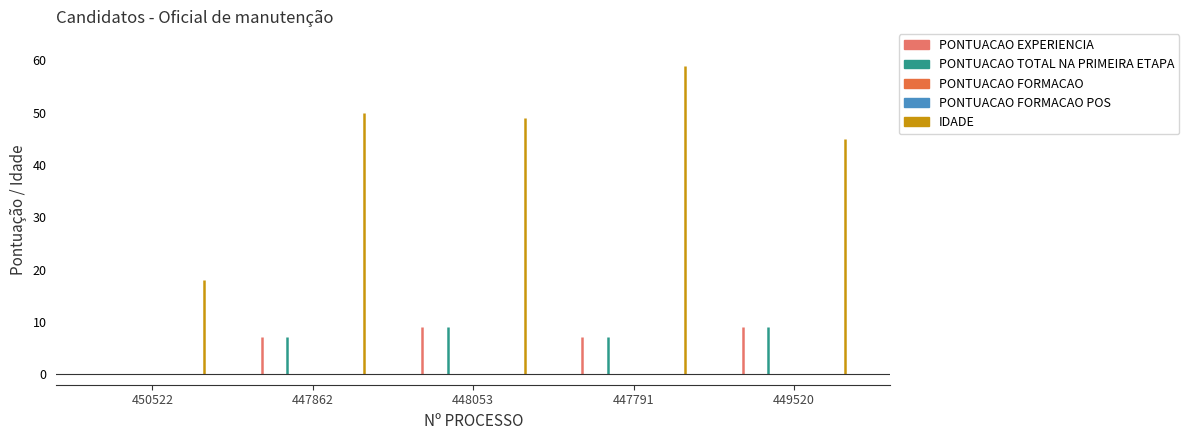

Reading left to right, extract all data points from this chart.

PONTUACAO EXPERIENCIA: 450522=0.0	447862=7.2	448053=9.0	447791=7.2	449520=9.0
PONTUACAO TOTAL NA PRIMEIRA ETAPA: 450522=0.0	447862=7.2	448053=9.0	447791=7.2	449520=9.0
PONTUACAO FORMACAO: 450522=0.0	447862=0.0	448053=0.0	447791=0.0	449520=0.0
PONTUACAO FORMACAO POS: 450522=0.0	447862=0.0	448053=0.0	447791=0.0	449520=0.0
IDADE: 450522=18.0	447862=50.0	448053=49.0	447791=59.0	449520=45.0